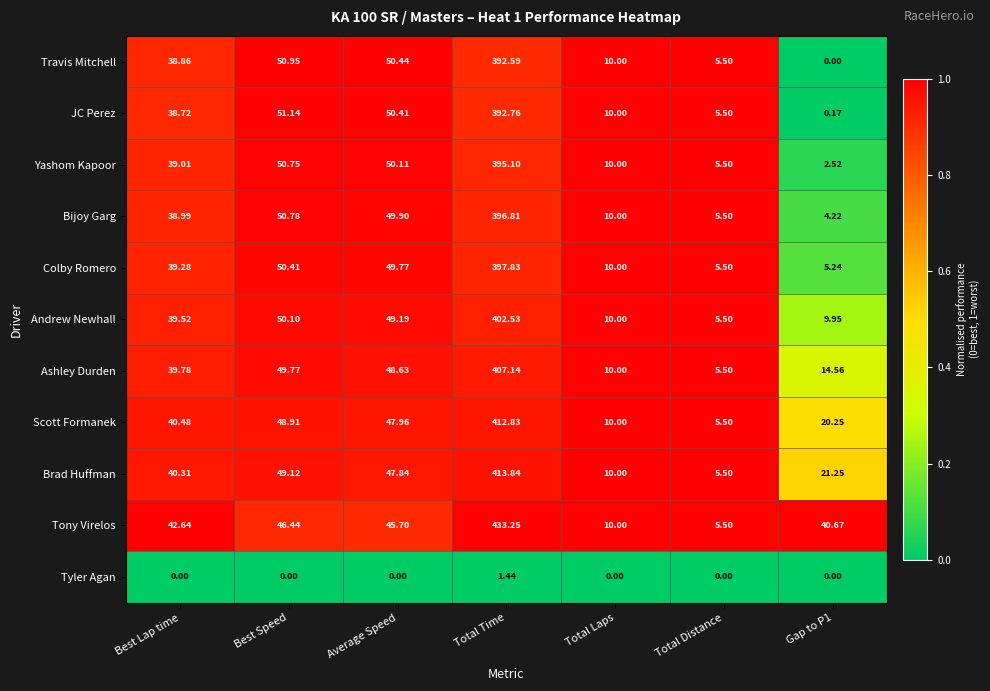

What is the total value across all series at Gap to P1?

118.8